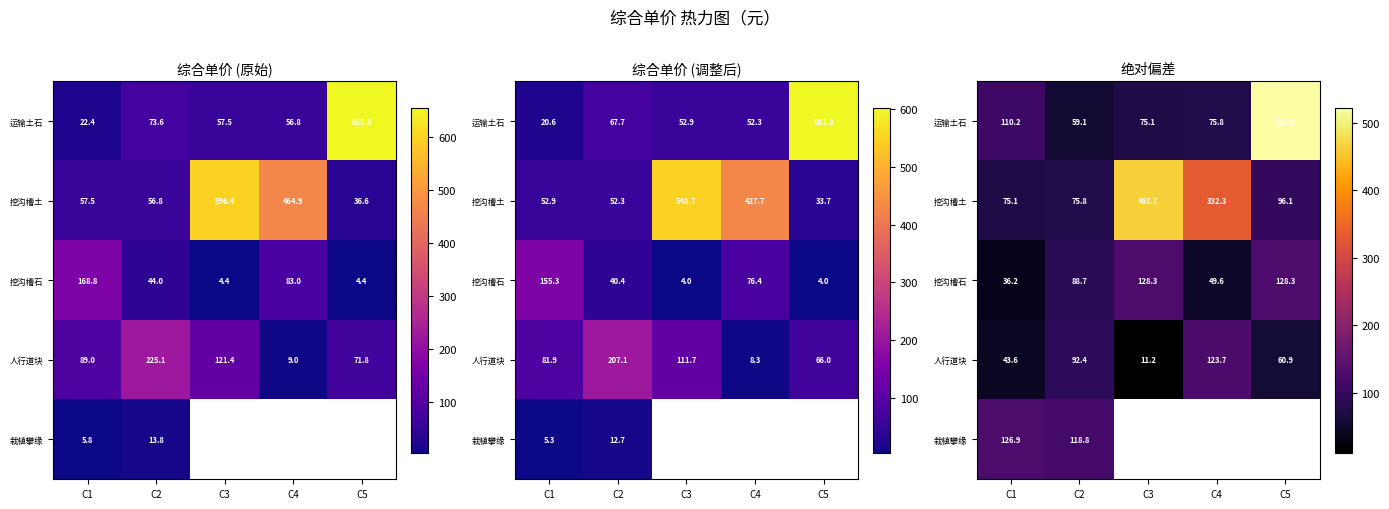

At which label does 人行道块 first exceed 60?

C2